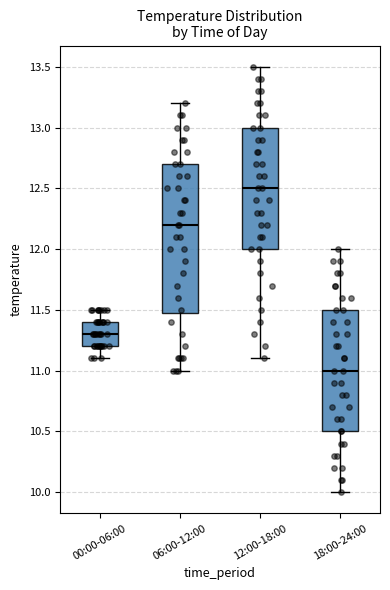

Which box is the tallest, from its lower edge to its upper edge?

06:00-12:00